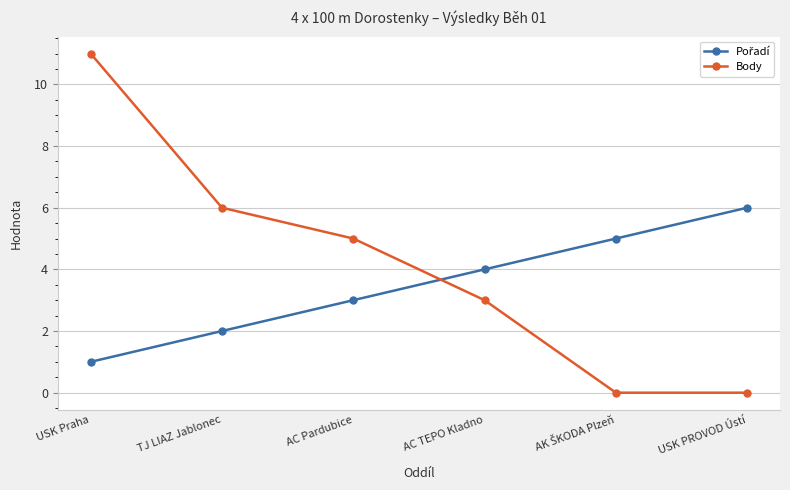

What is the average value of the Body series?

4